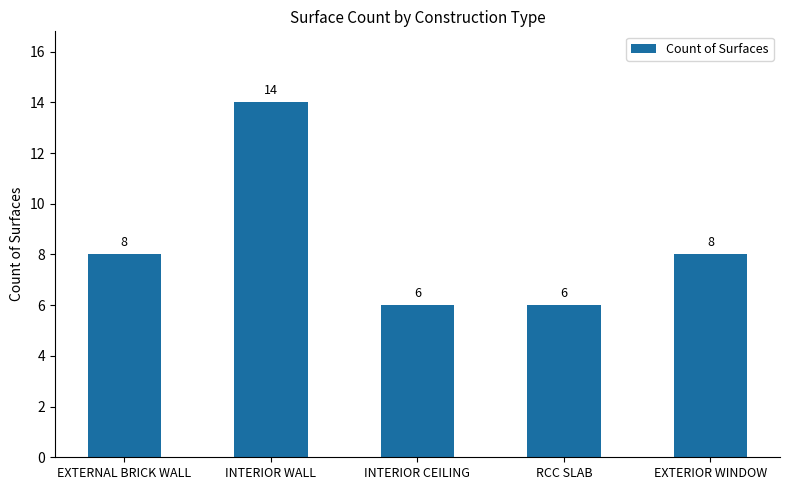

What is the sum of all values?

42